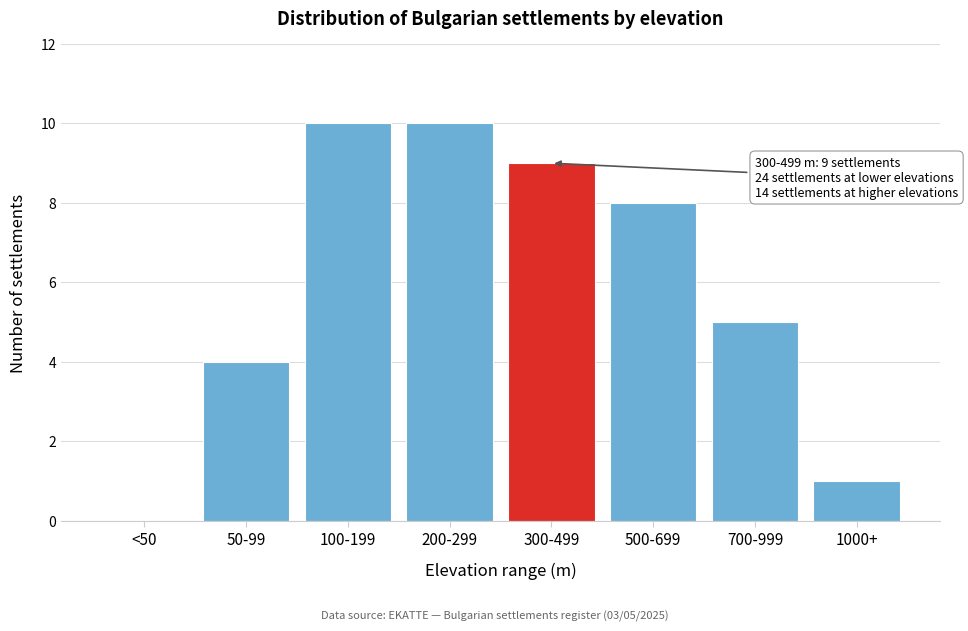

Reading right to left, extract all data points from this chart.

1000+=1	700-999=5	500-699=8	300-499=9	200-299=10	100-199=10	50-99=4	<50=0